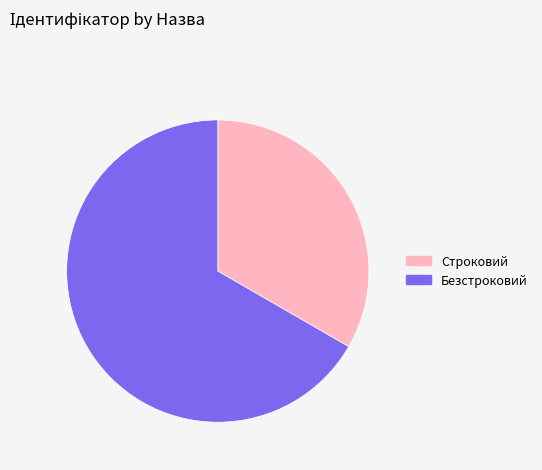

Which has a higher value, Строковий or Безстроковий?

Безстроковий